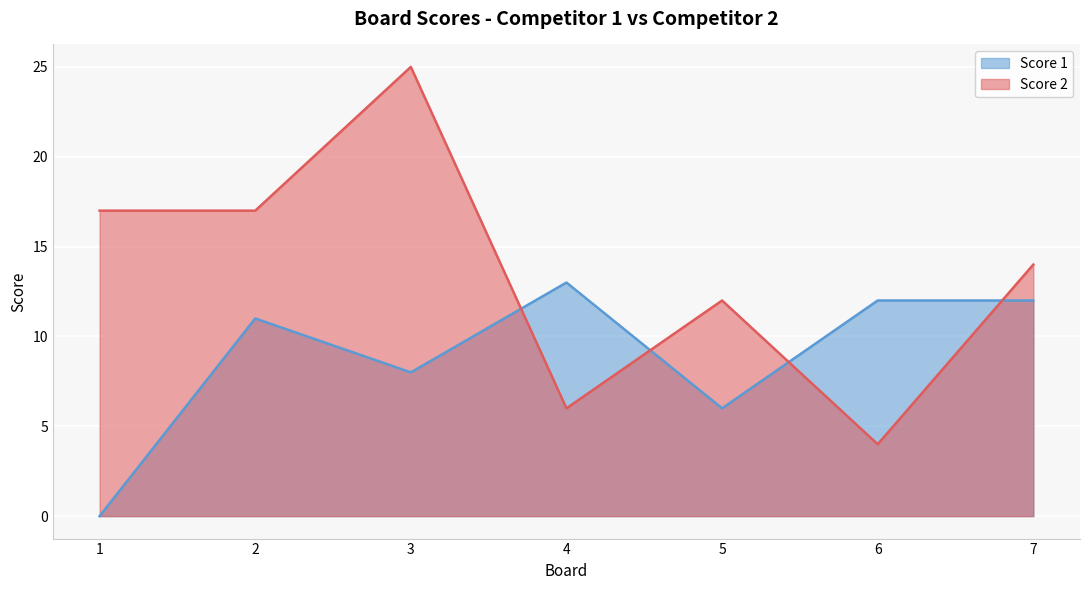

Where is Score 2 nearest to the value 14?

7